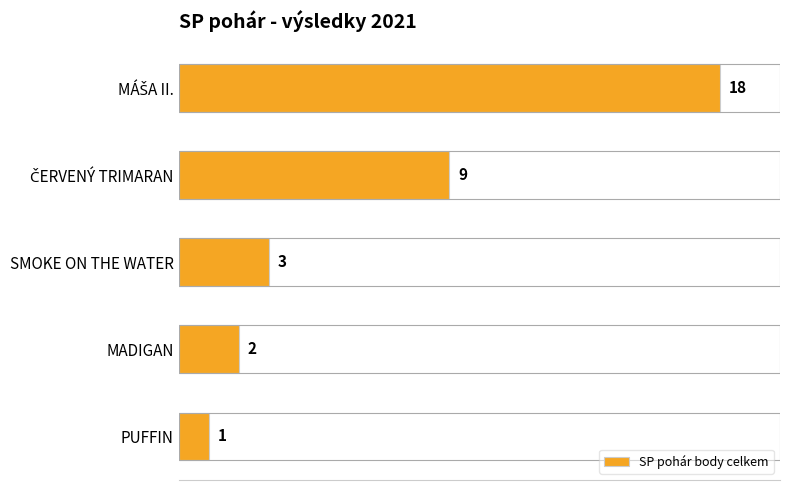

What is the smallest value displayed?

1